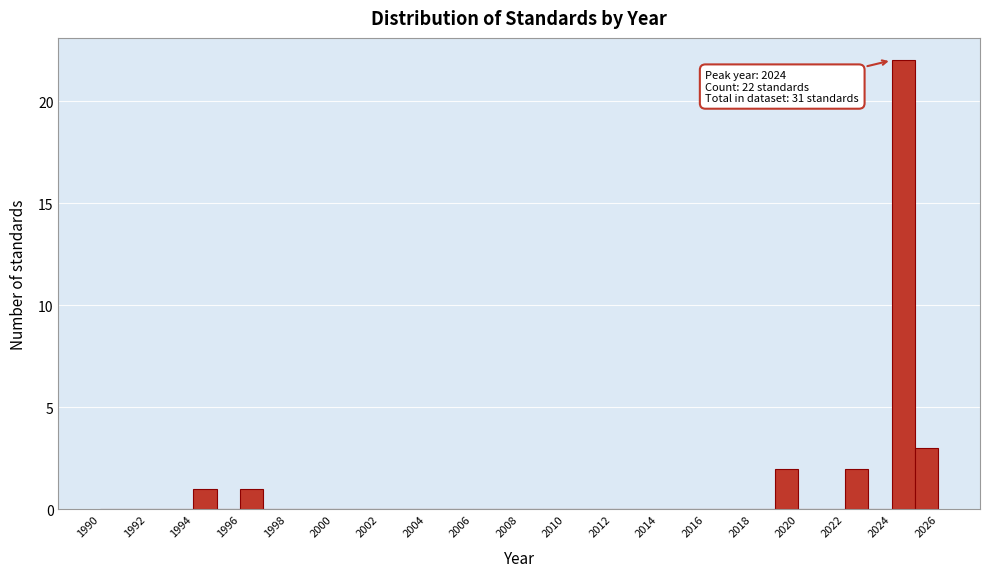

Over which range of the x-axis is the bar tallest?

2024 to 2025